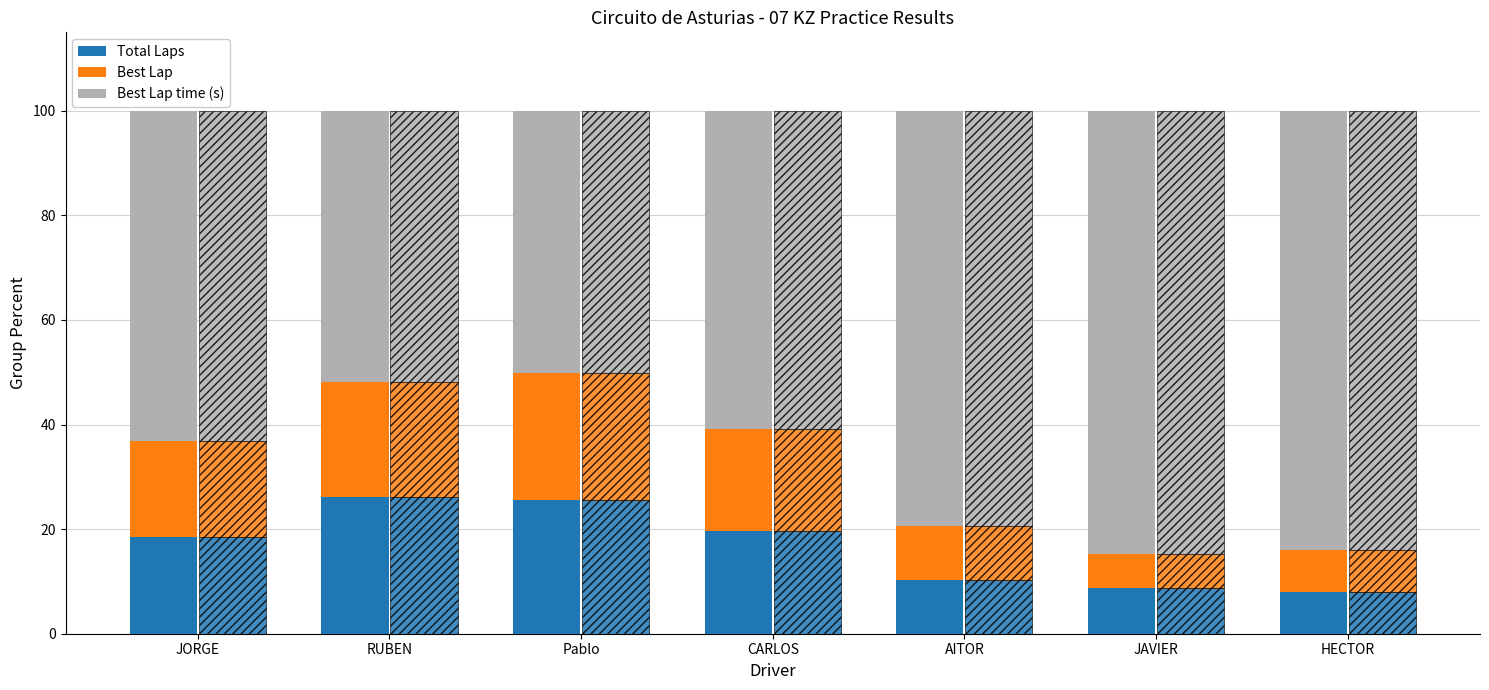

Which series has the largest total across all categories?

Best Lap time (s)